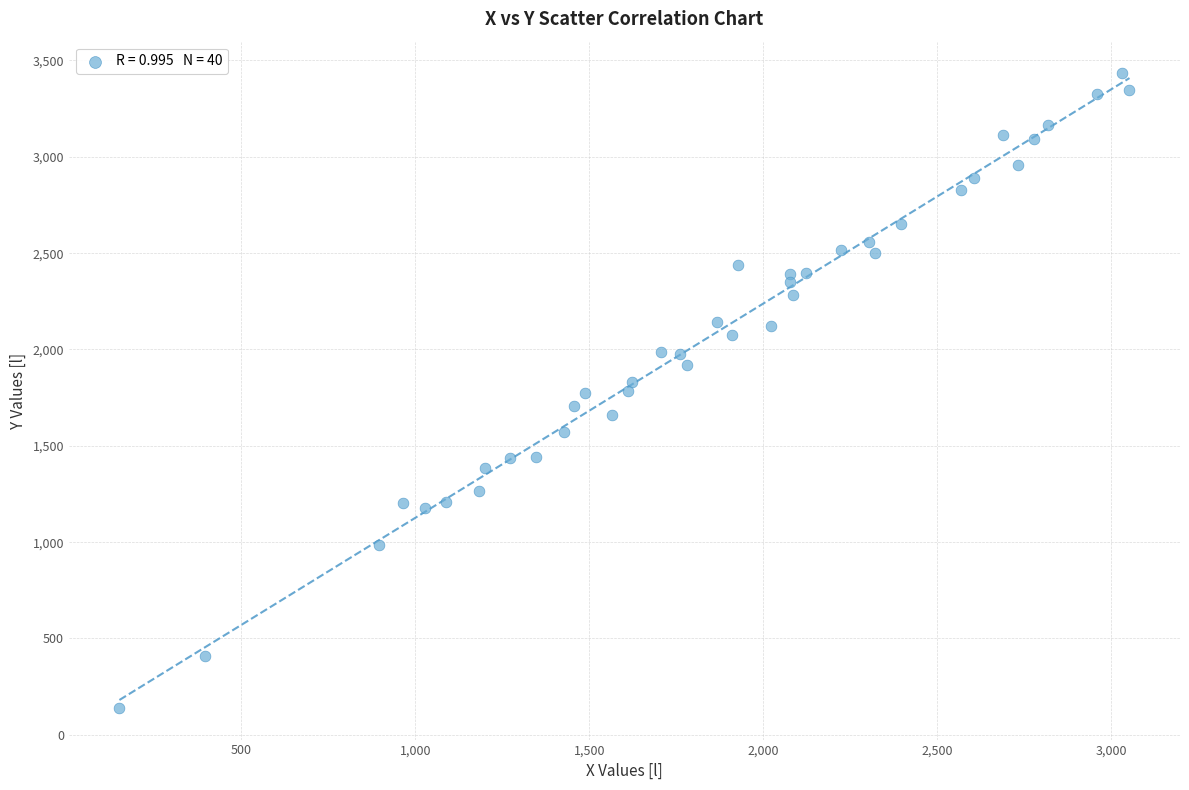

What is the range of Y values (max minus min)?

3293